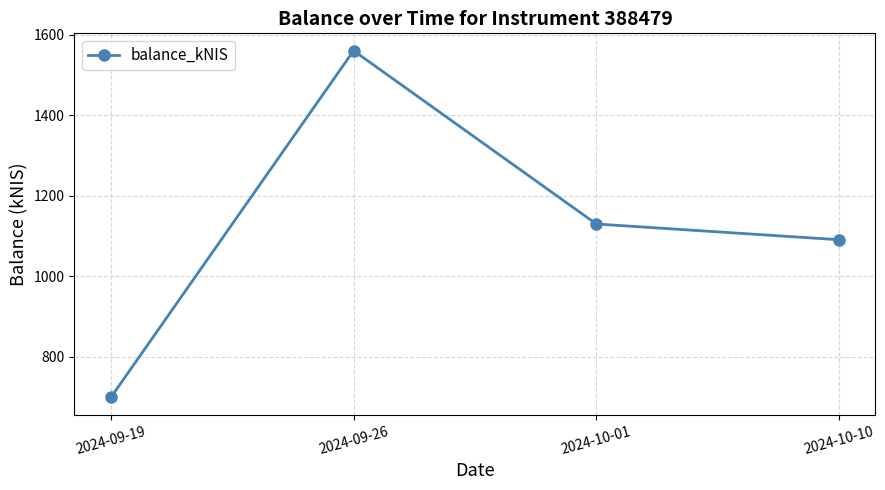

Is this an area chart (filled region under the line)?

No